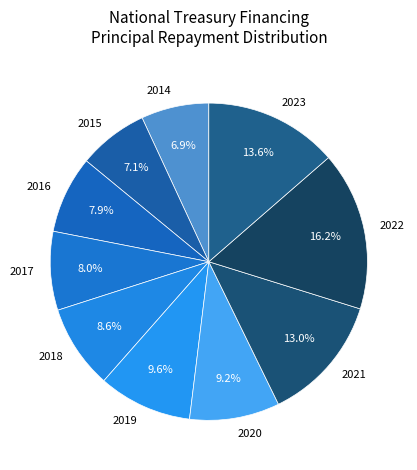

How many segments does this pie chart have?

10